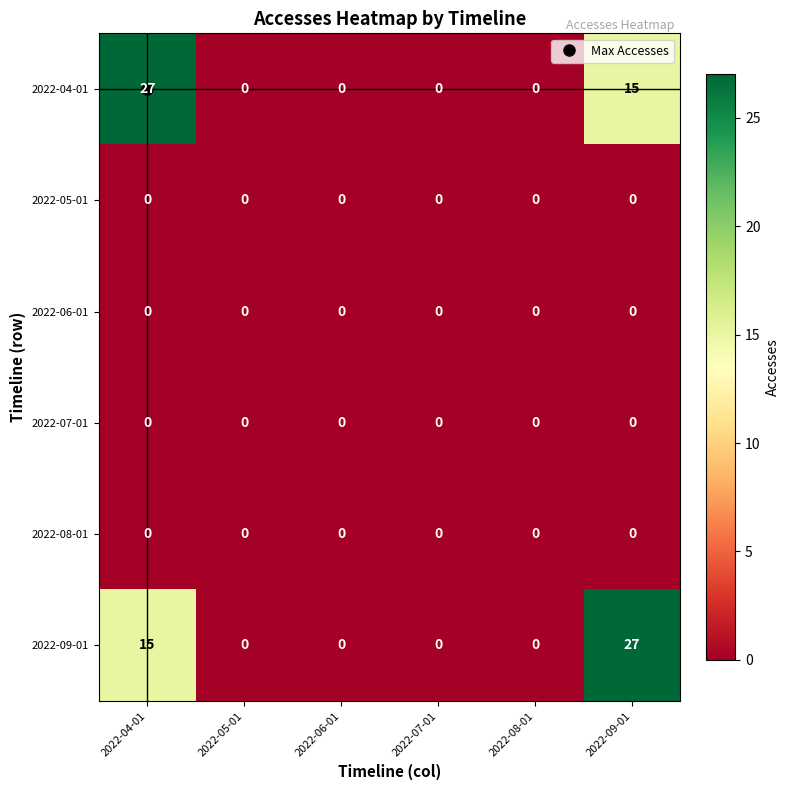

Is it true that 2022-07-01 equals 0 at 2022-04-01?

True